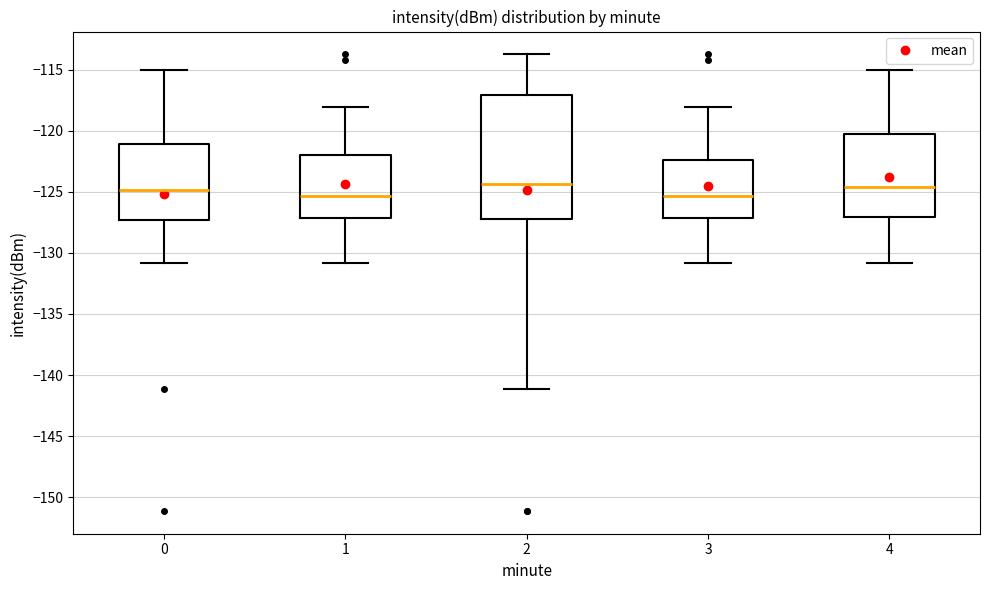

Which box is the tallest, from its lower edge to its upper edge?

2